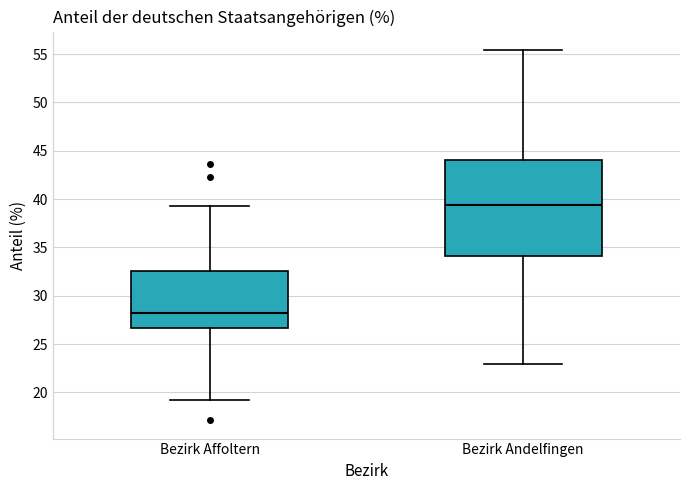

Which box is the tallest, from its lower edge to its upper edge?

Bezirk Andelfingen